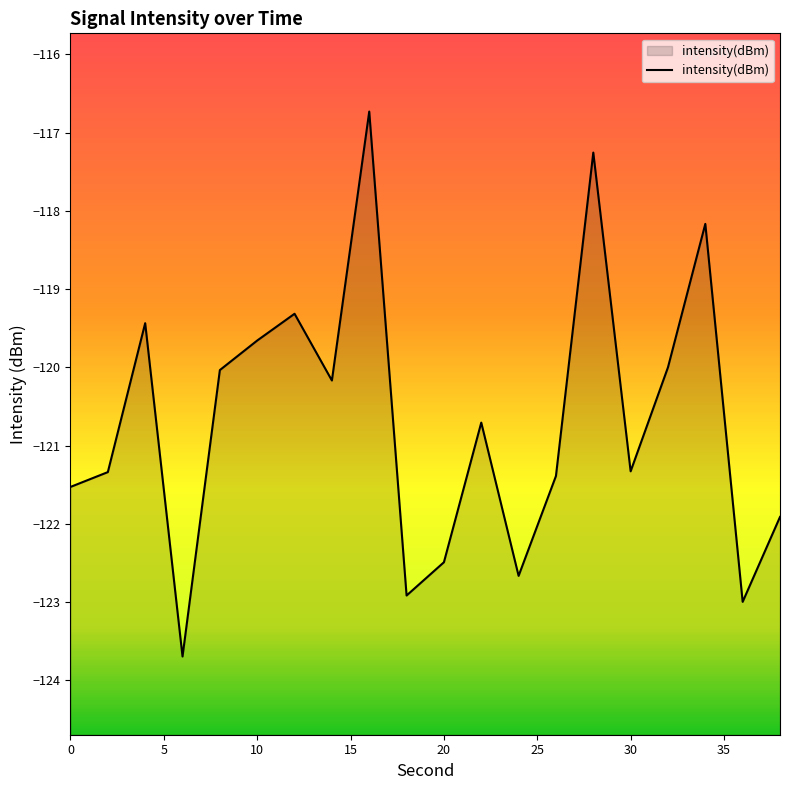

How many data points are above -120?

6